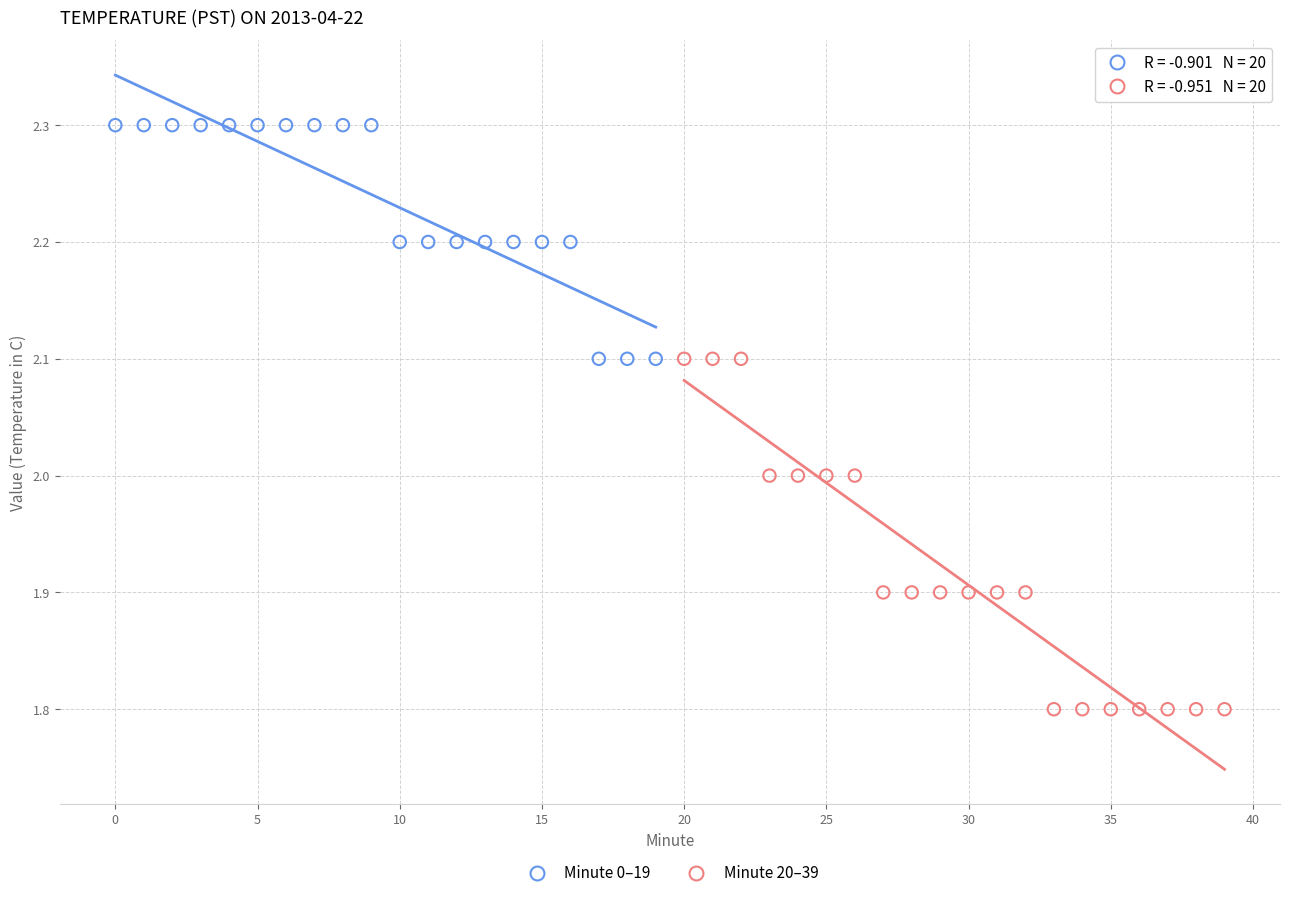

What are all the series names shown in the legend?

Minute 0–19, Minute 20–39